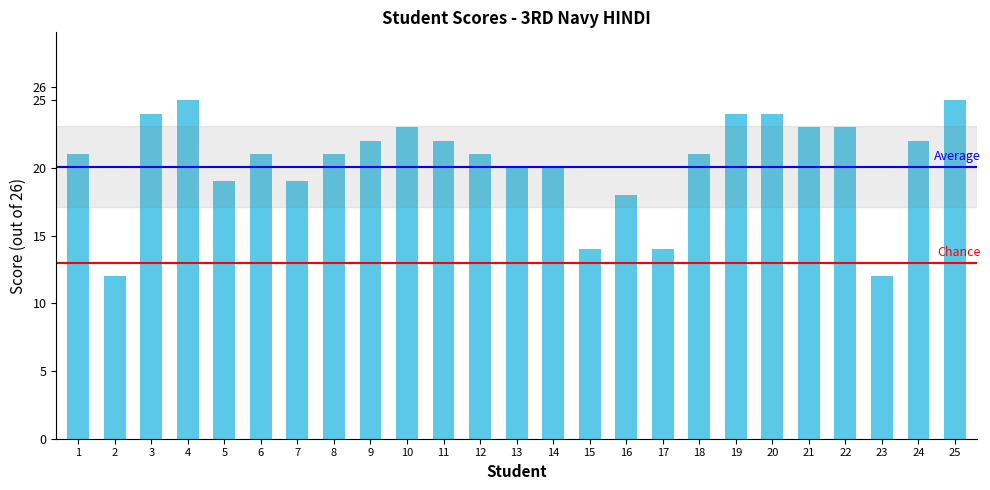

What is the minimum value shown in the chart?

12